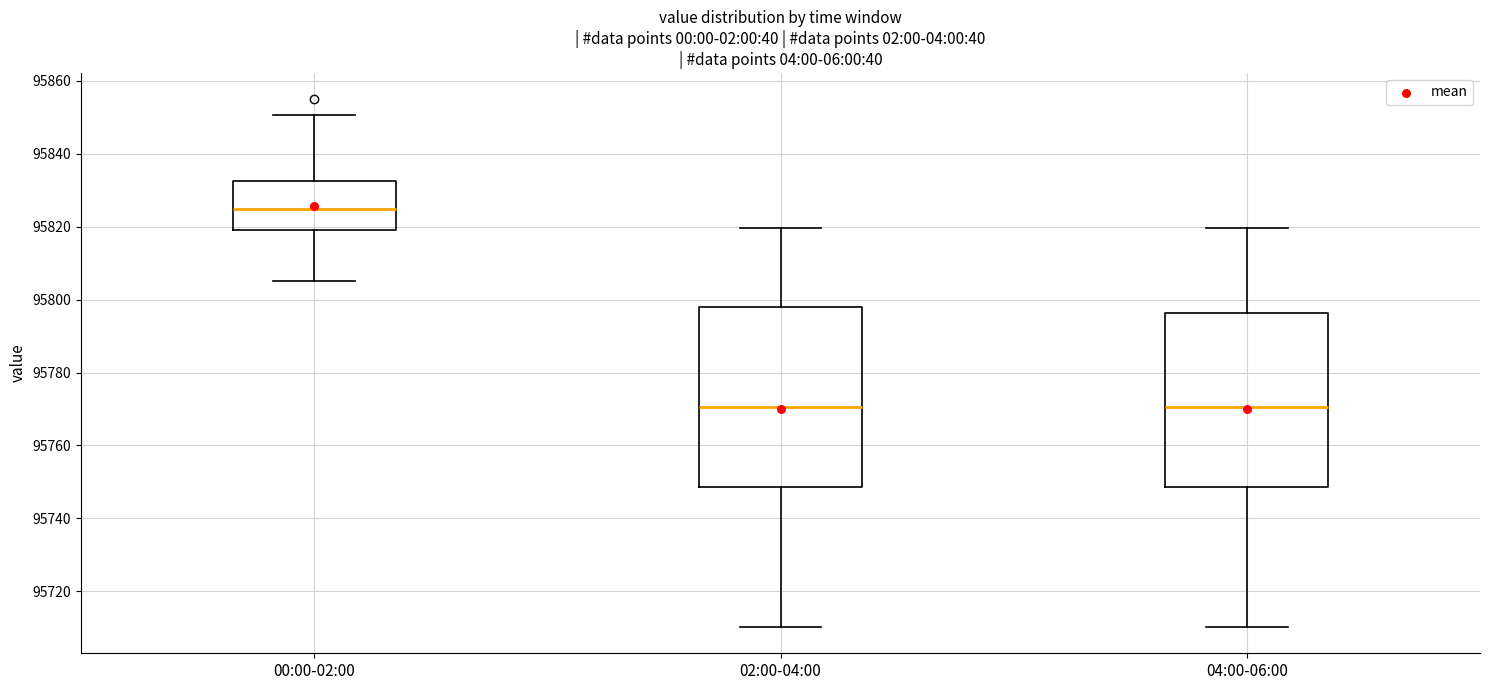

Where is the lower edge of the box for 00:00-02:00 on the y-axis? The values are not printed on the chart, so give them approximately, as read against the axis.

95820